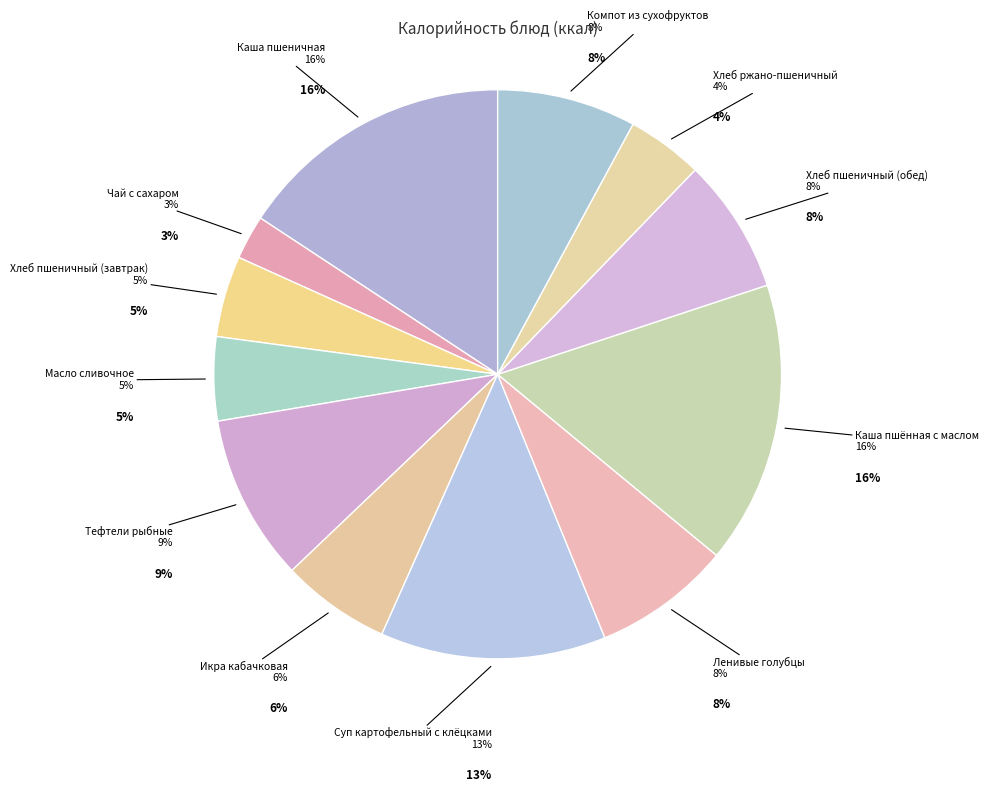

True or false: Хлеб ржано-пшеничный accounts for 4% of the total.

True